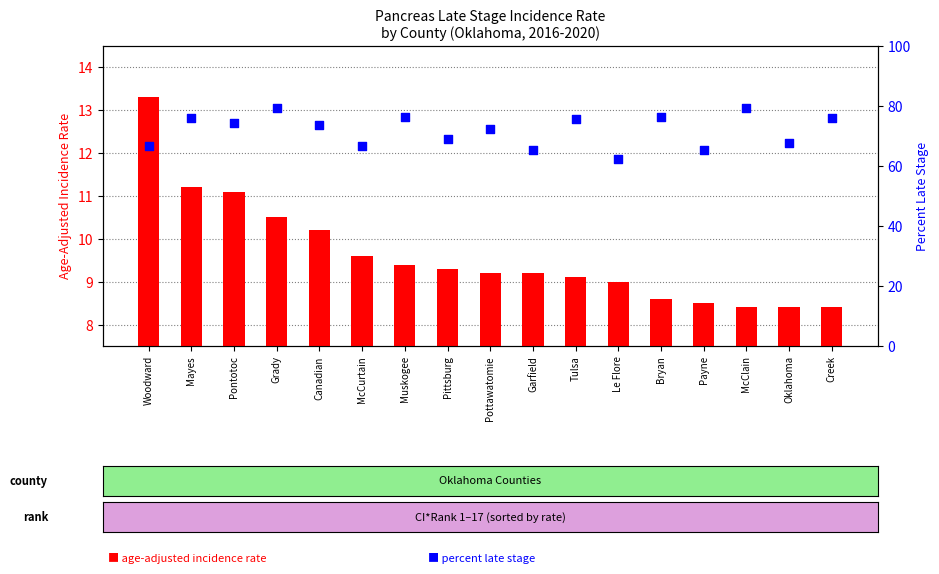

At which category is the sum across all series the highest?

Grady